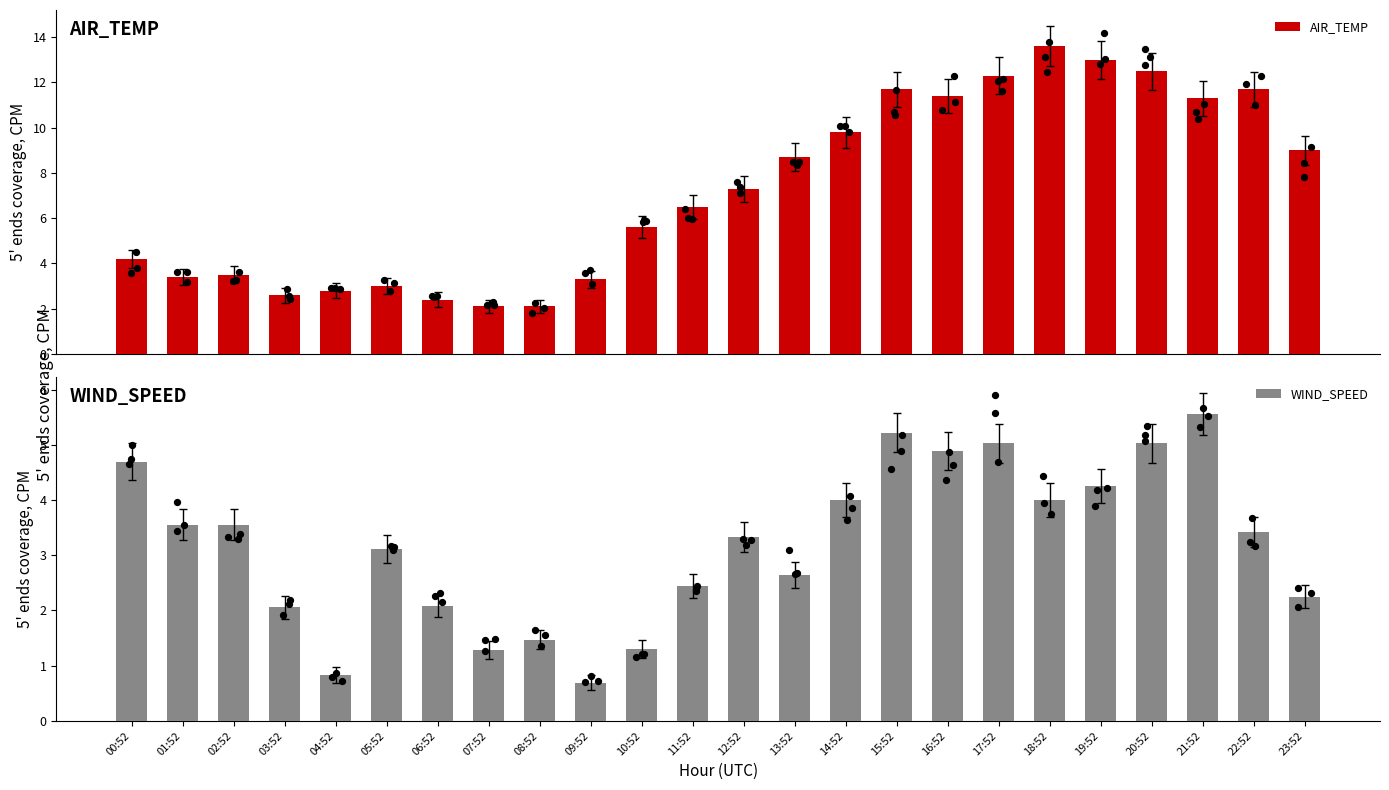

At how many categories does at least one series exceed 4?

15